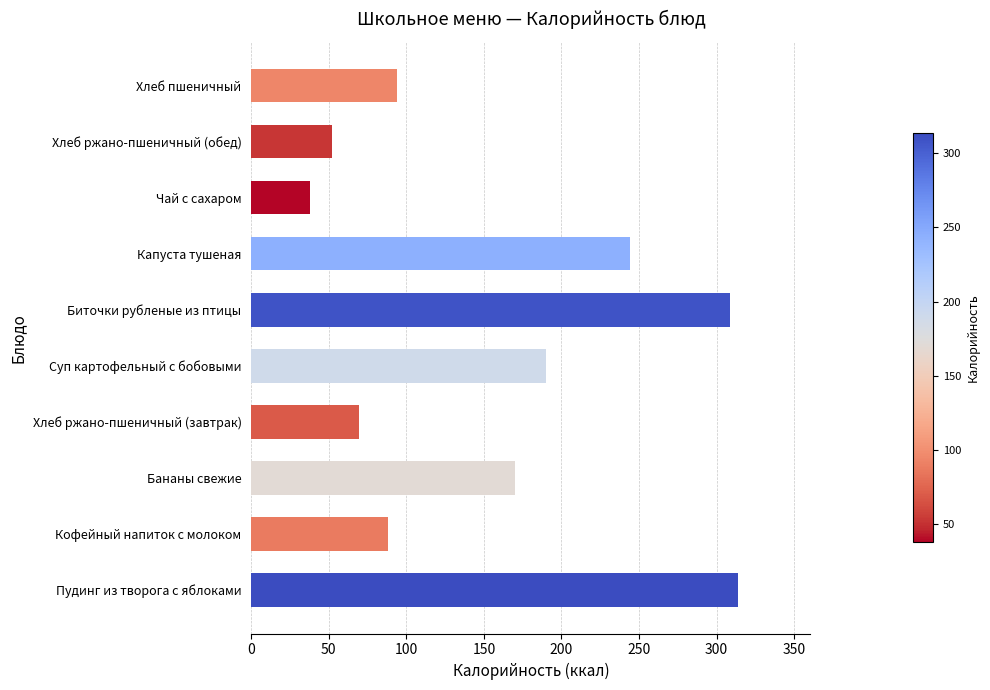

What is the greatest value displayed?

313.5